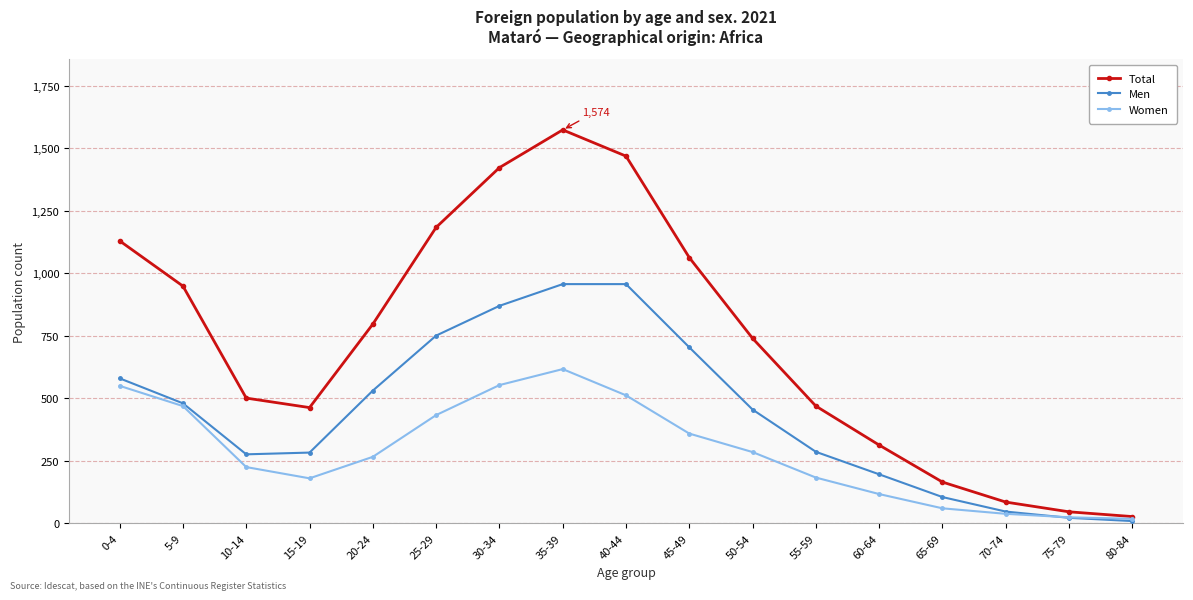

How many values in the Women series are below 266?

8